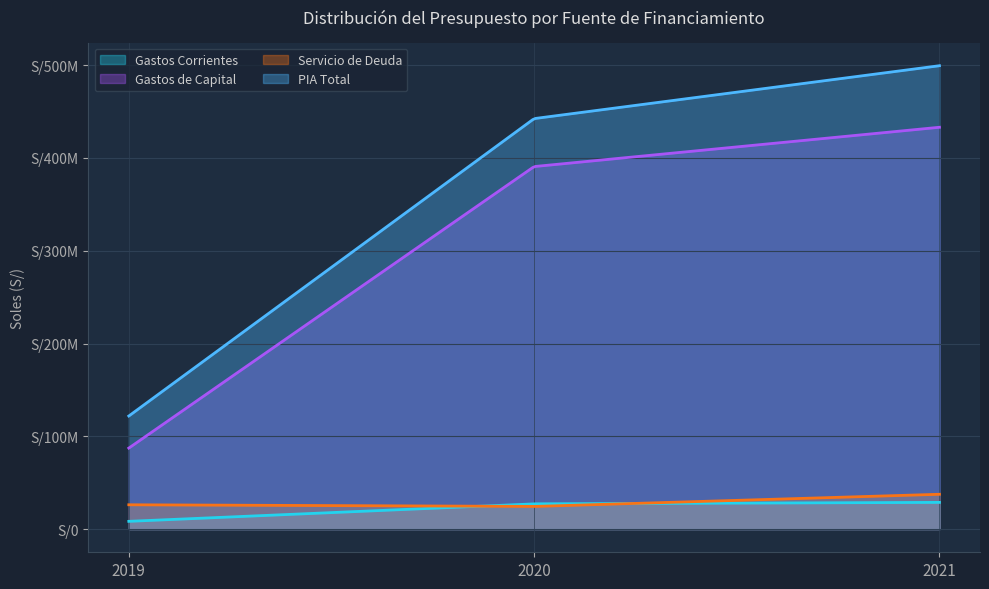

Which series has the largest total across all categories?

PIA Total